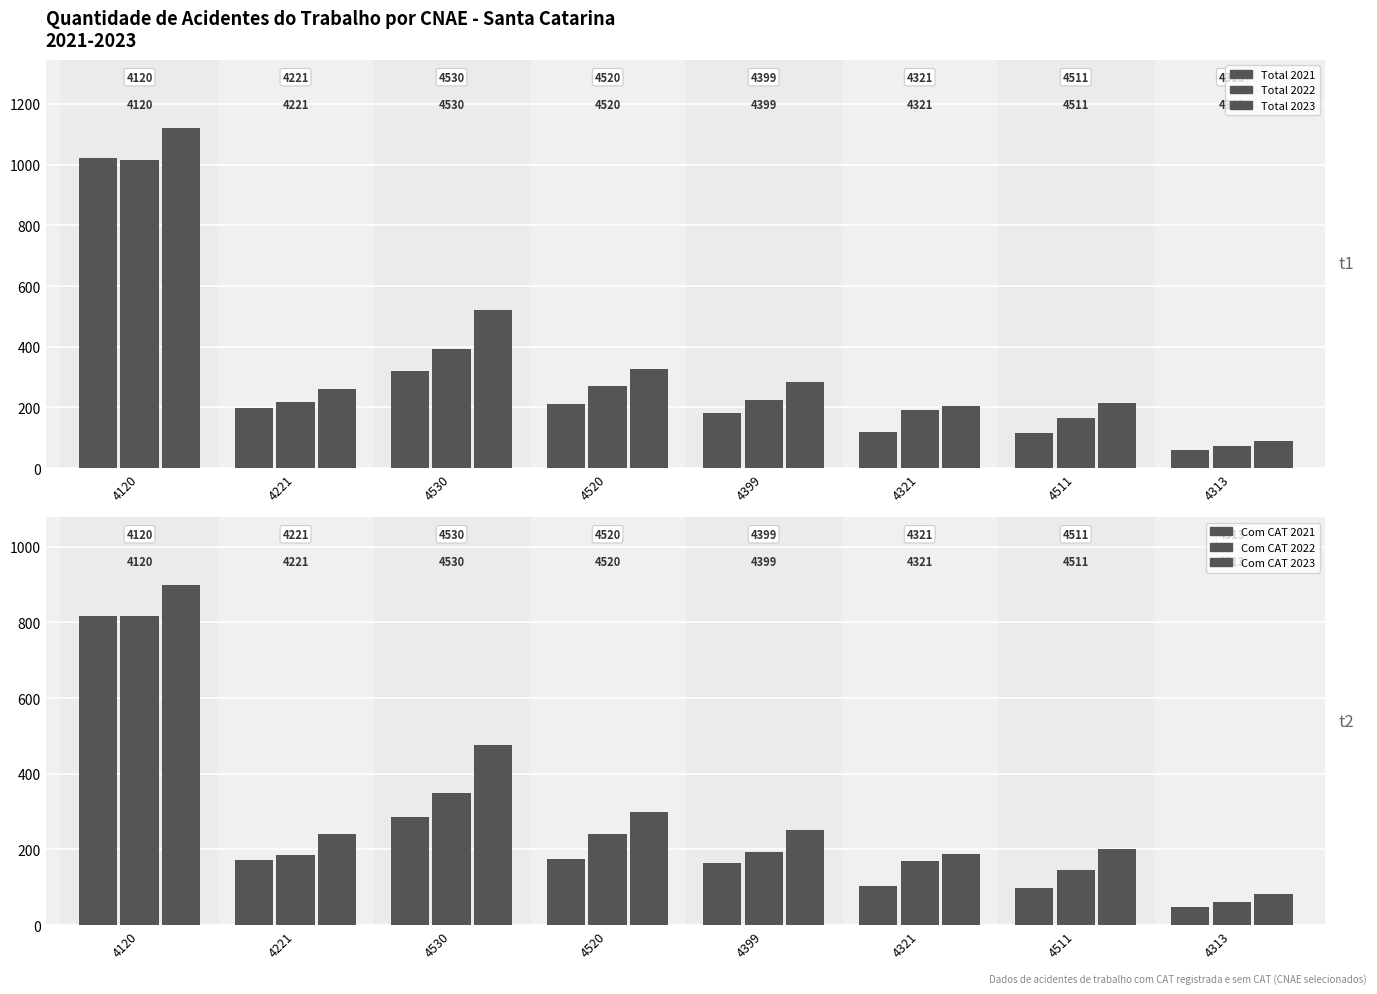

Reading left to right, transcribe all the data shown in this chart.

Total 2021: 1023	198	319	212	181	119	117	59
Total 2022: 1015	217	392	272	226	191	166	72
Total 2023: 1121	260	522	326	284	204	216	90
Com CAT 2021: 818	172	286	174	165	104	99	47
Com CAT 2022: 816	186	350	241	194	169	145	62
Com CAT 2023: 899	240	477	299	252	189	201	82